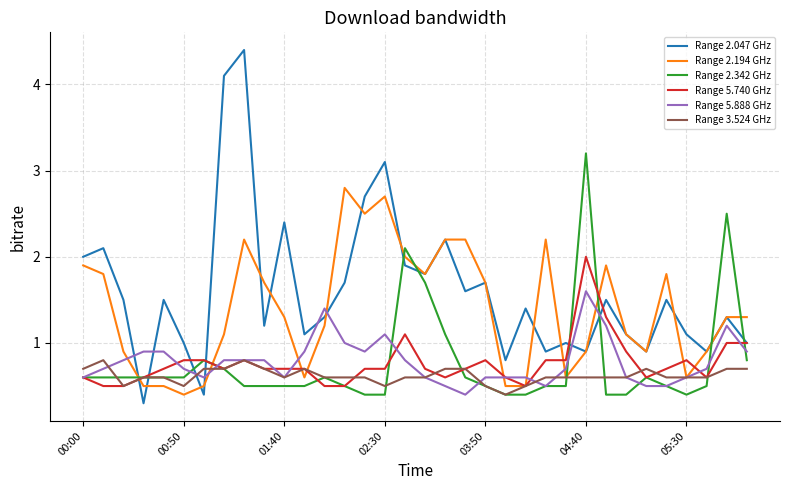

What are all the series names shown in the legend?

Range 2.047 GHz, Range 2.194 GHz, Range 2.342 GHz, Range 5.740 GHz, Range 5.888 GHz, Range 3.524 GHz